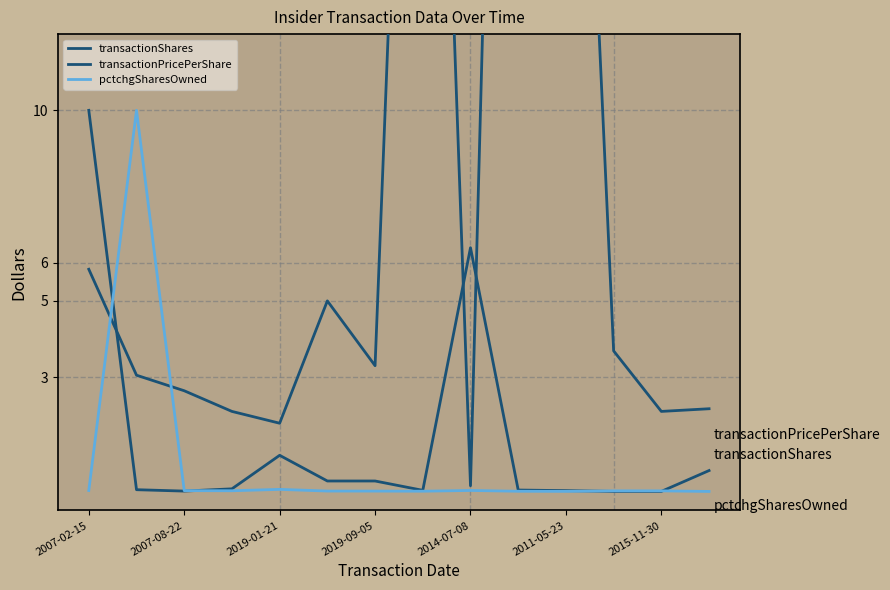

How many data points in transactionPricePerShare are less than 3?

6